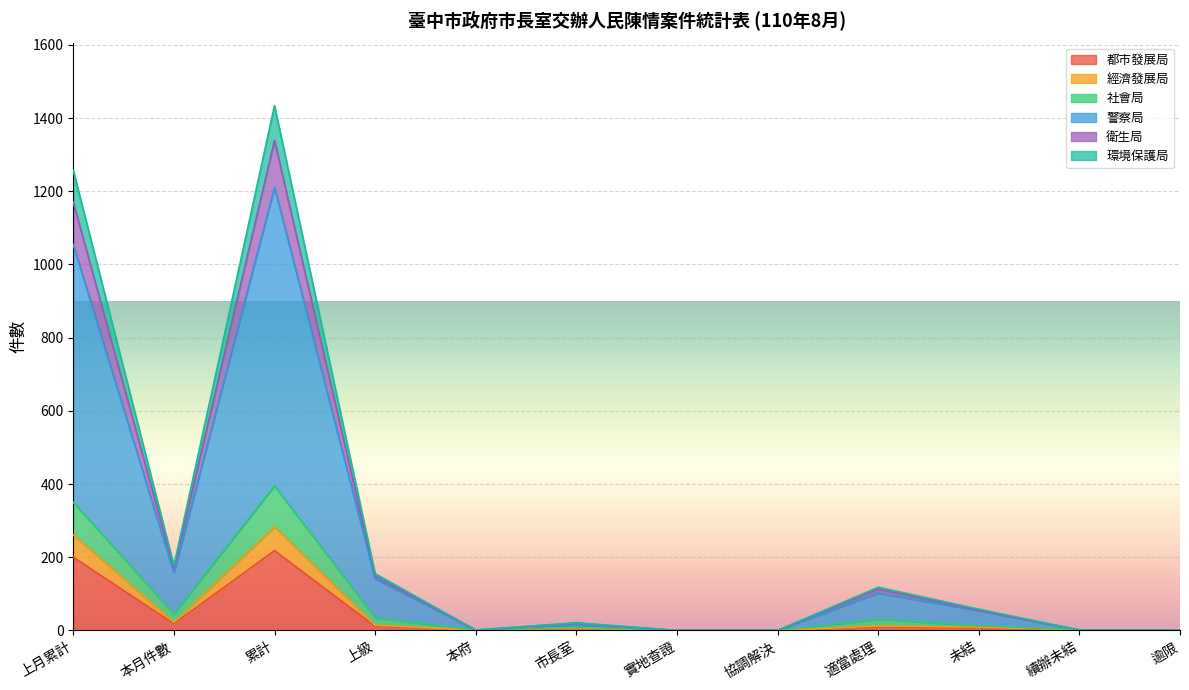

What is the highest value of the 都市發展局 series?

218